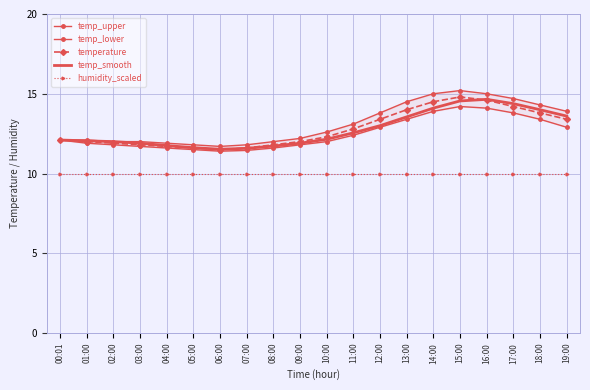

What is the highest value of the temp_lower series?

14.2